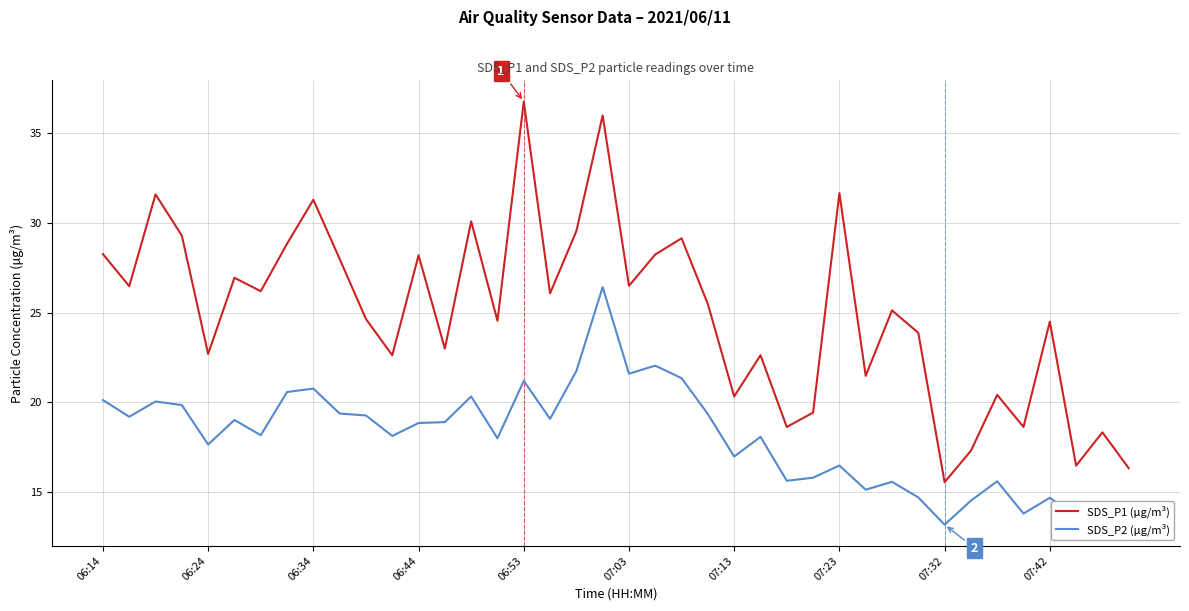

List the series in order of their peak value, highest first.

SDS_P1 (μg/m³), SDS_P2 (μg/m³)